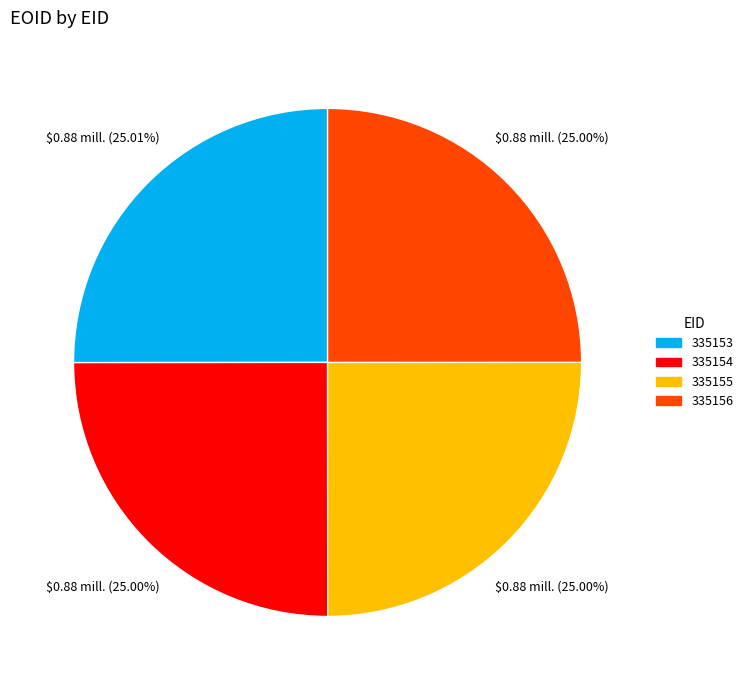

Does 335155 represent more than half of the total?

No